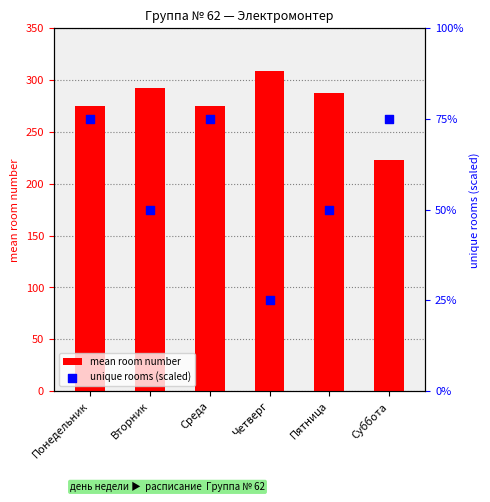

Which series has the largest total across all categories?

mean room number